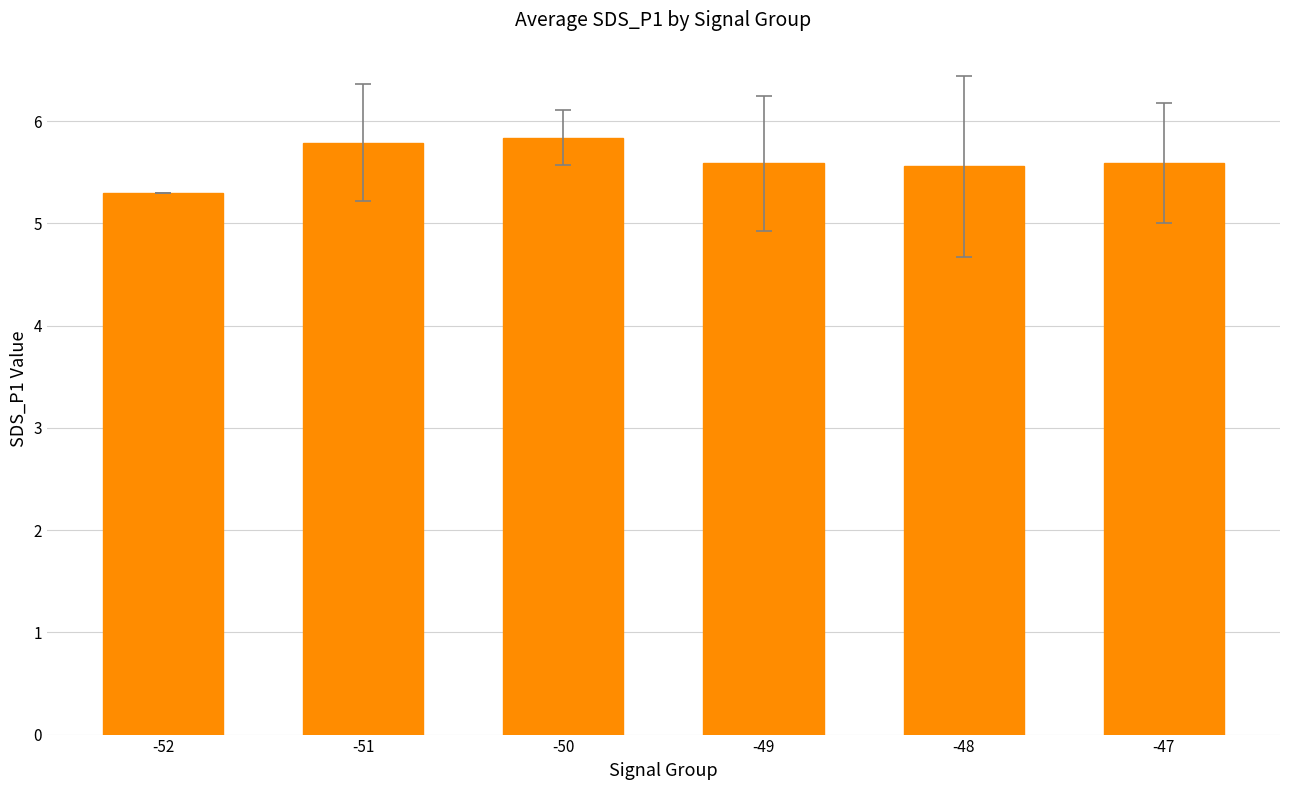

What is the sum of all values?

33.7